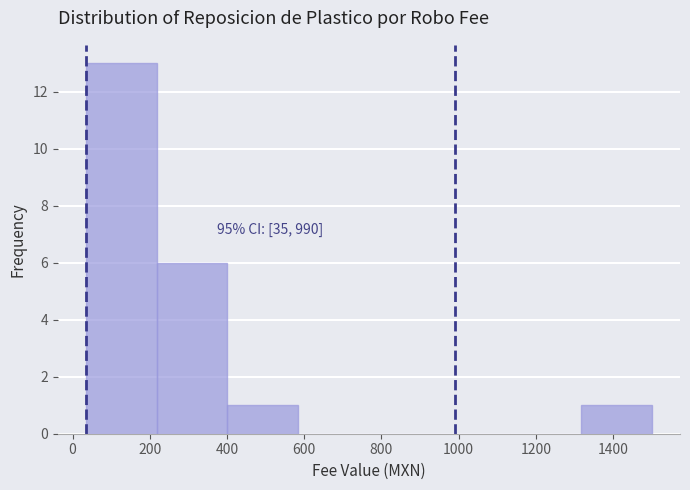

Over which range of the x-axis is the bar tallest?

40 to 220